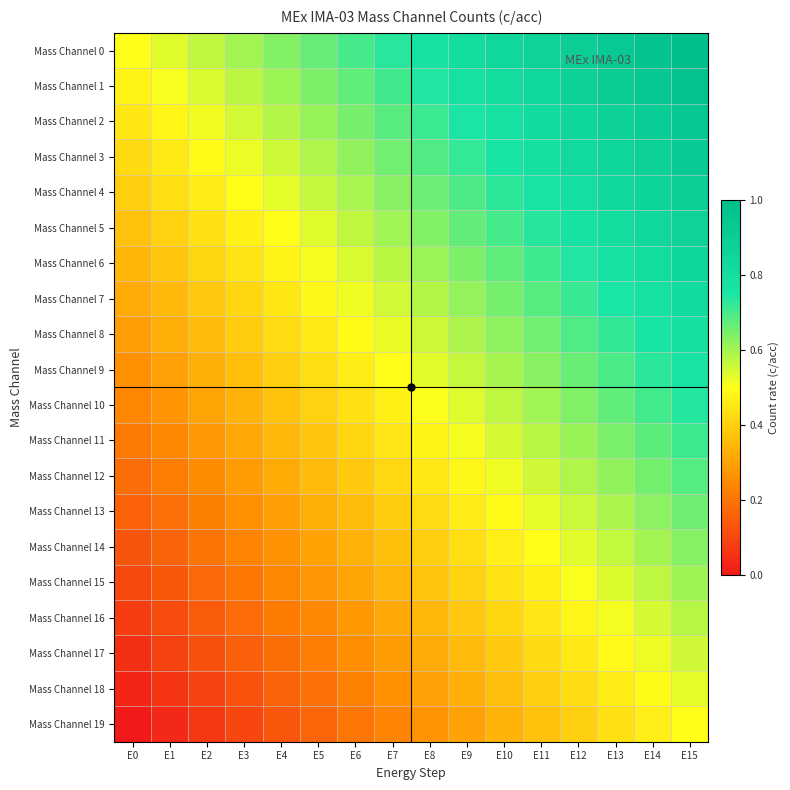

What is the total value across all series at E11?

12.3